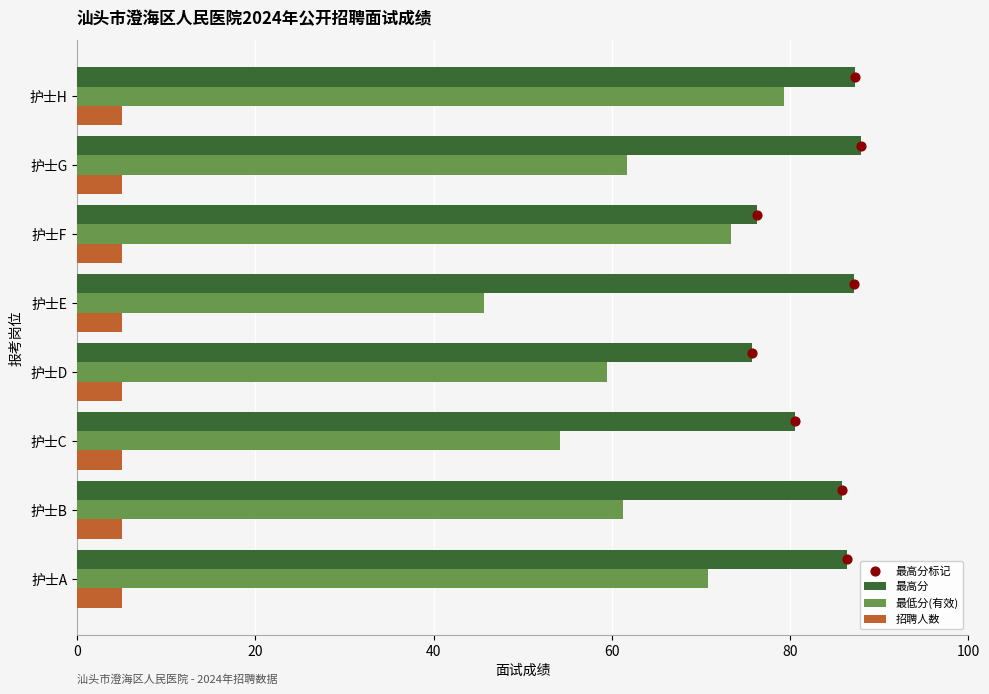

Which series has the largest total across all categories?

最高分